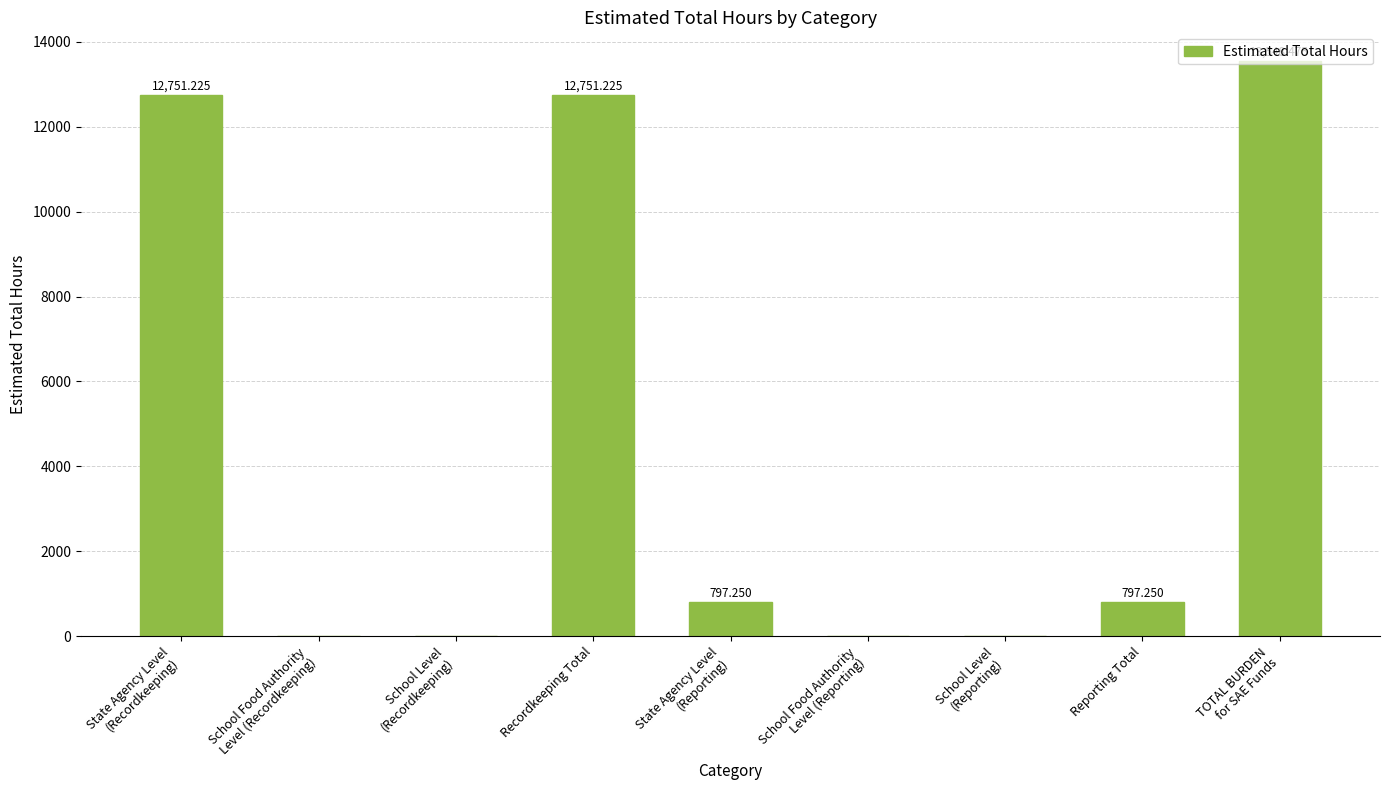

What is the maximum value shown in the chart?

13548.5